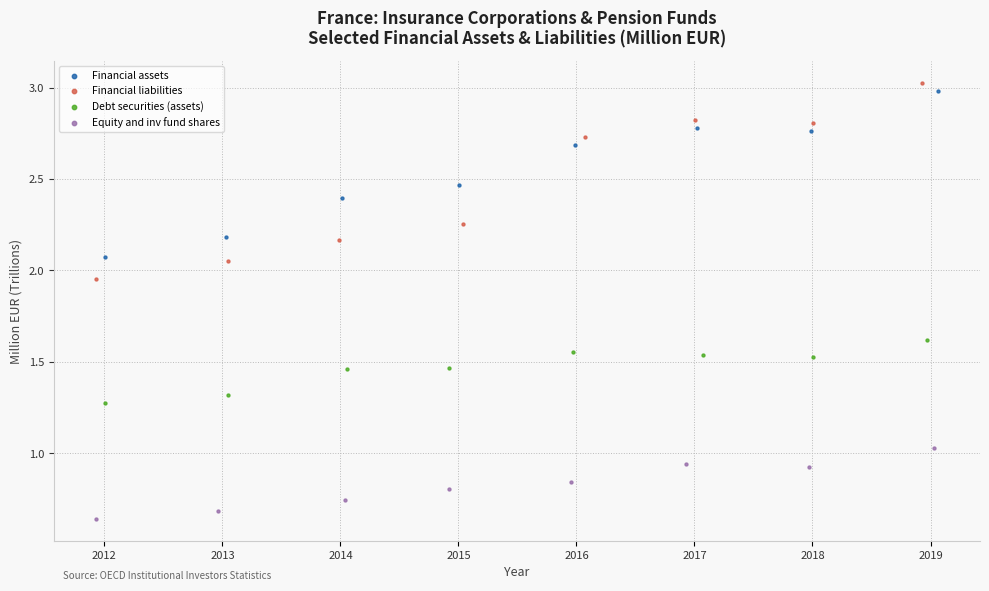

Which series has the largest Y range (max minus min)?

Financial liabilities